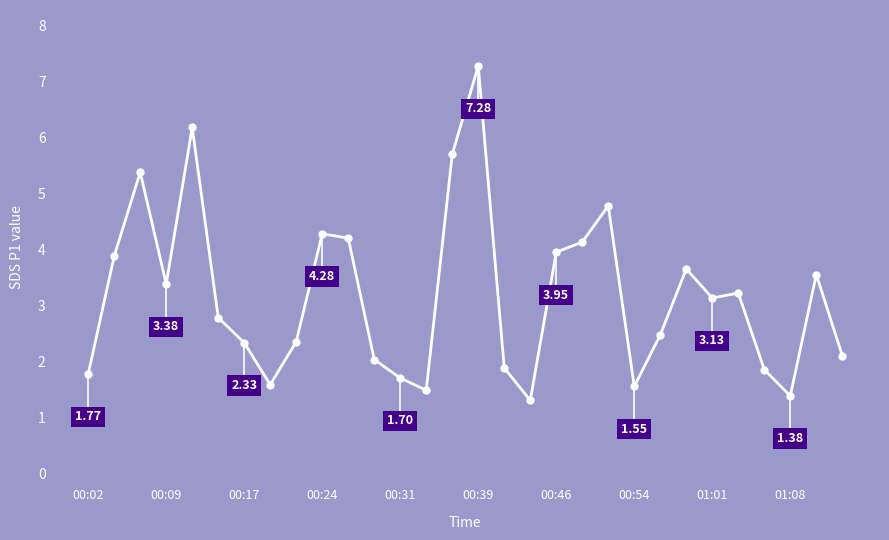

True or false: there are more than 0 points higher than both neighbors.

True